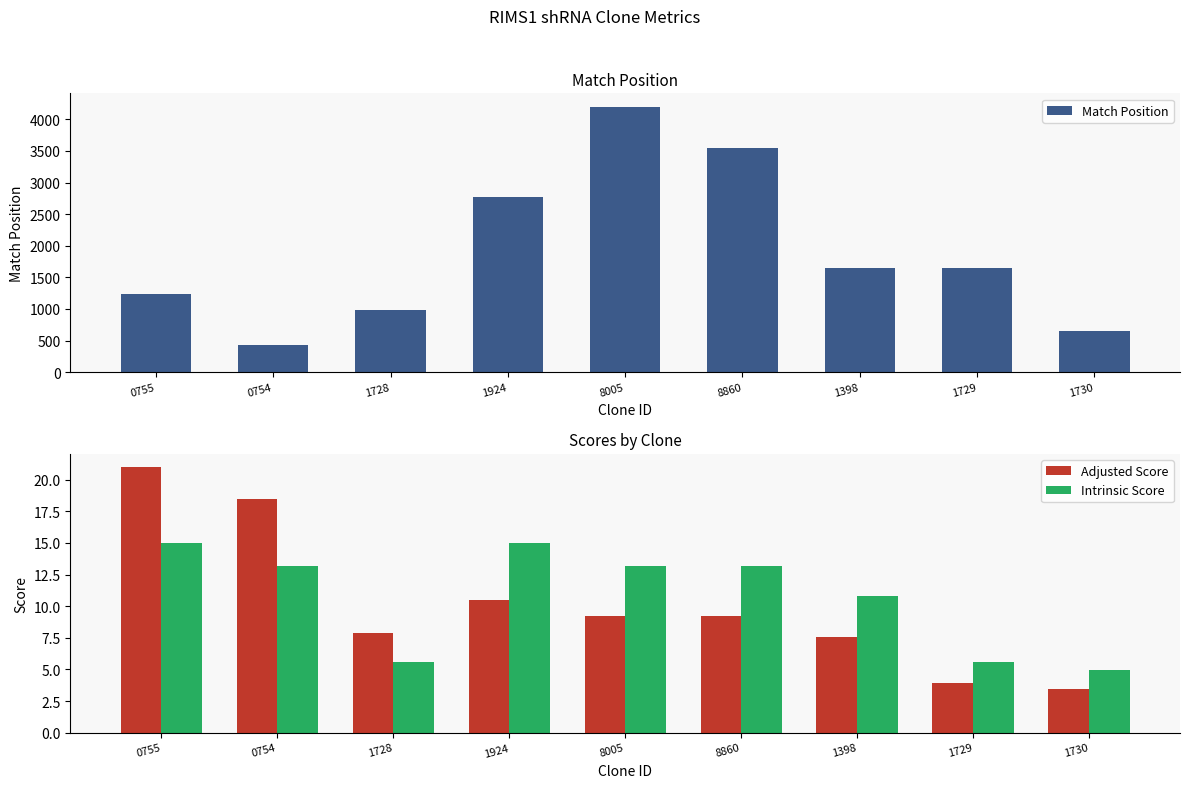

At which category does the chart reach its minimum across all series?

1730